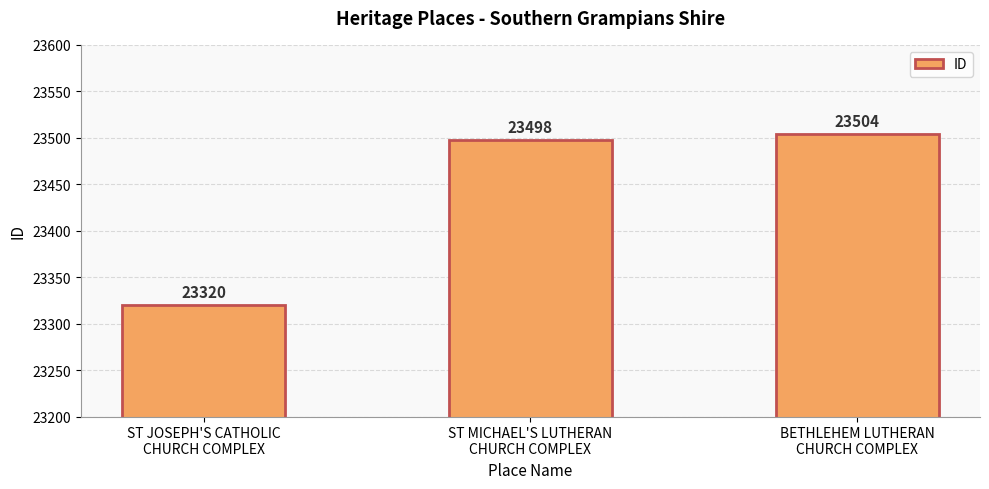

What is the change in value from ST MICHAEL'S LUTHERAN
CHURCH COMPLEX to BETHLEHEM LUTHERAN
CHURCH COMPLEX?

+6